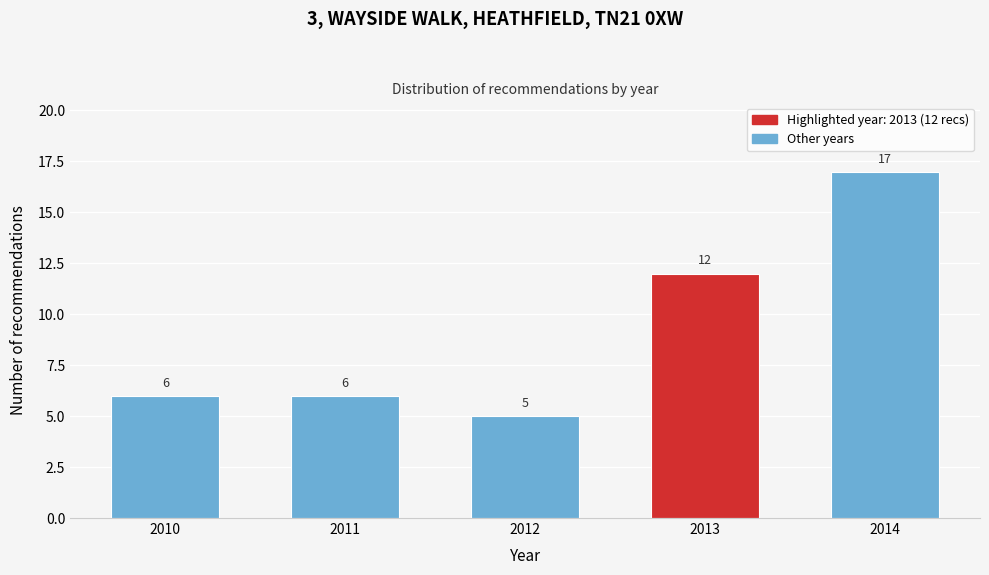

Reading right to left, what are all the values shown in this chart?

2014=17	2013=12	2012=5	2011=6	2010=6